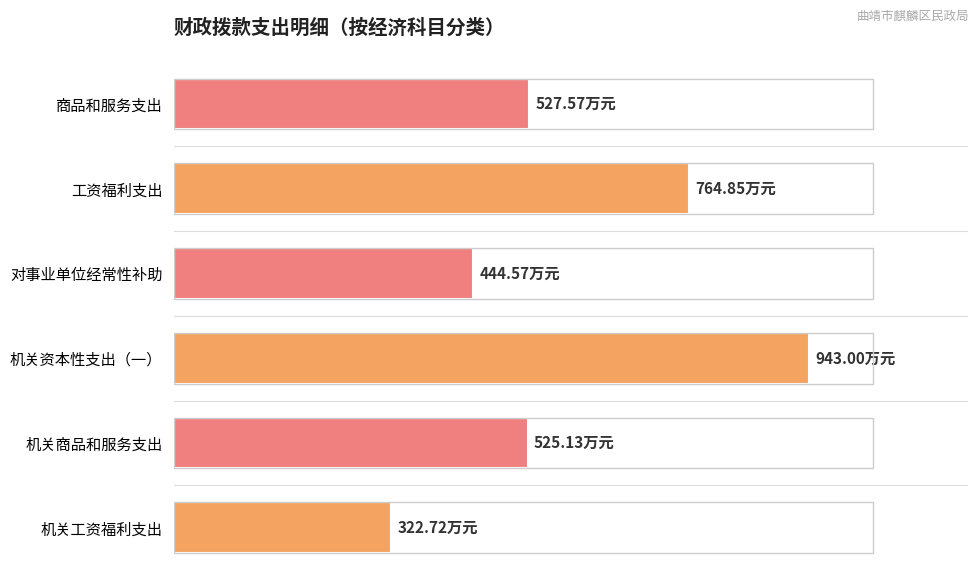

What is the maximum value shown in the chart?

943.0